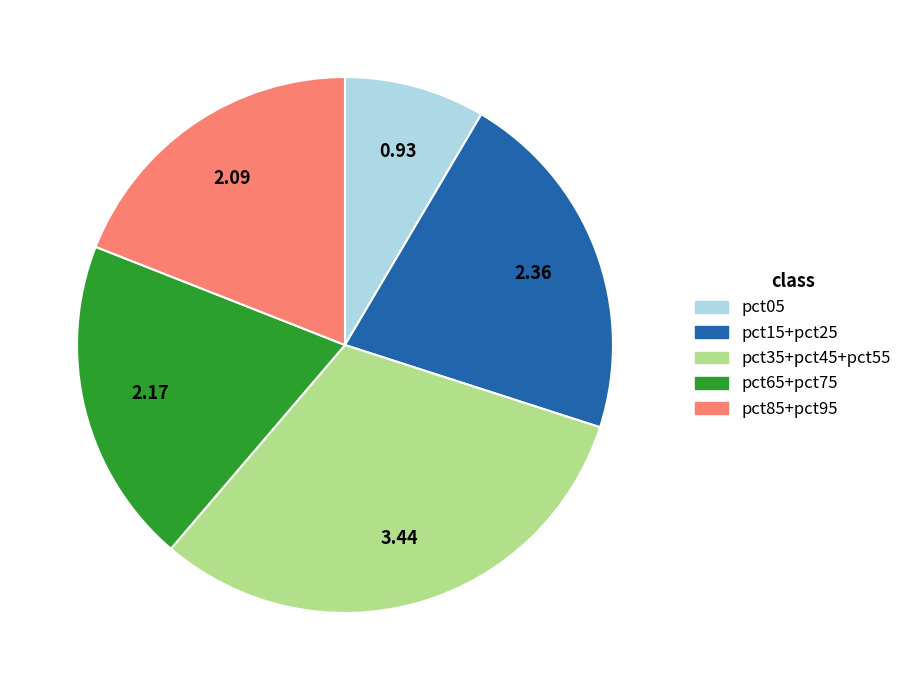

Is there a majority slice in this chart?

No